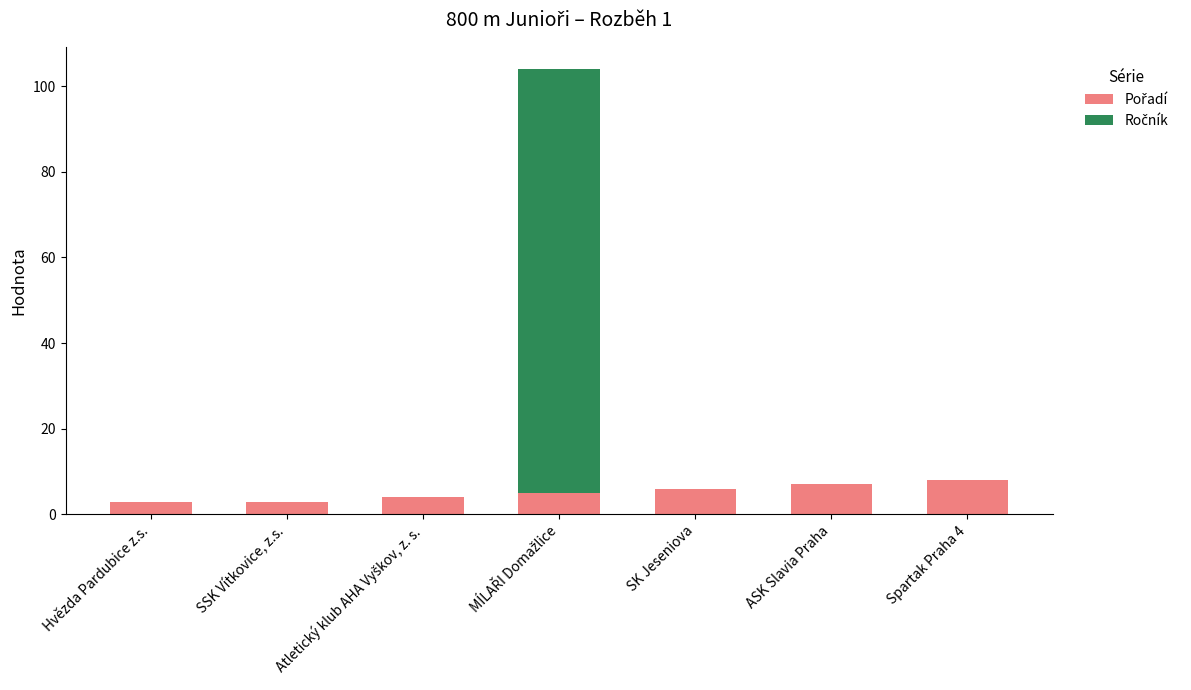

What is the total value across all series at SK Jeseniova?

6